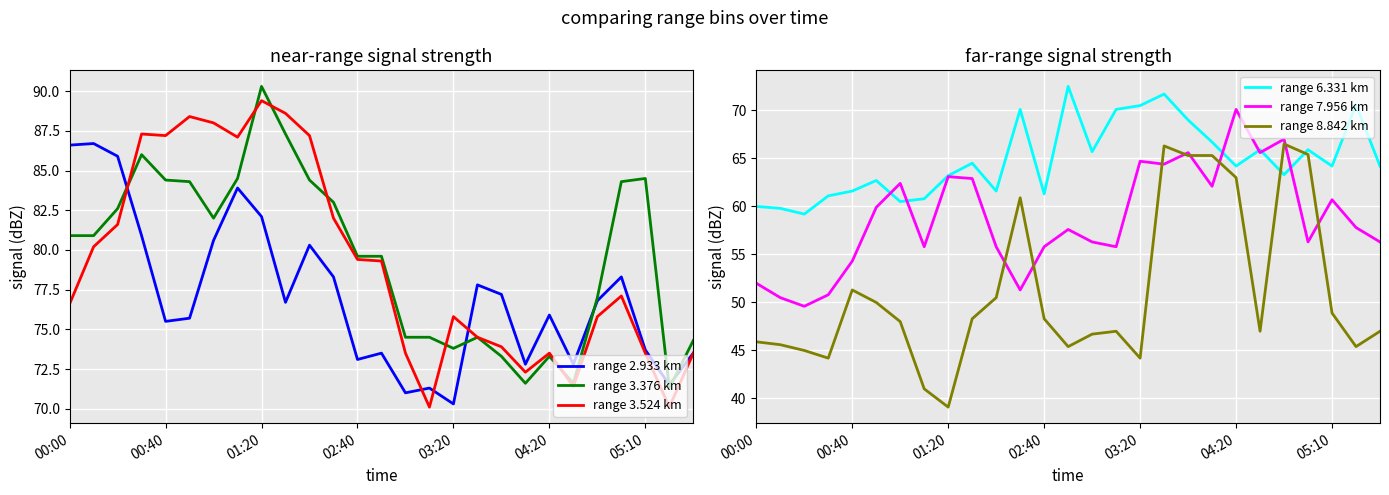

What is the lowest value of the range 3.524 km series?

70.1